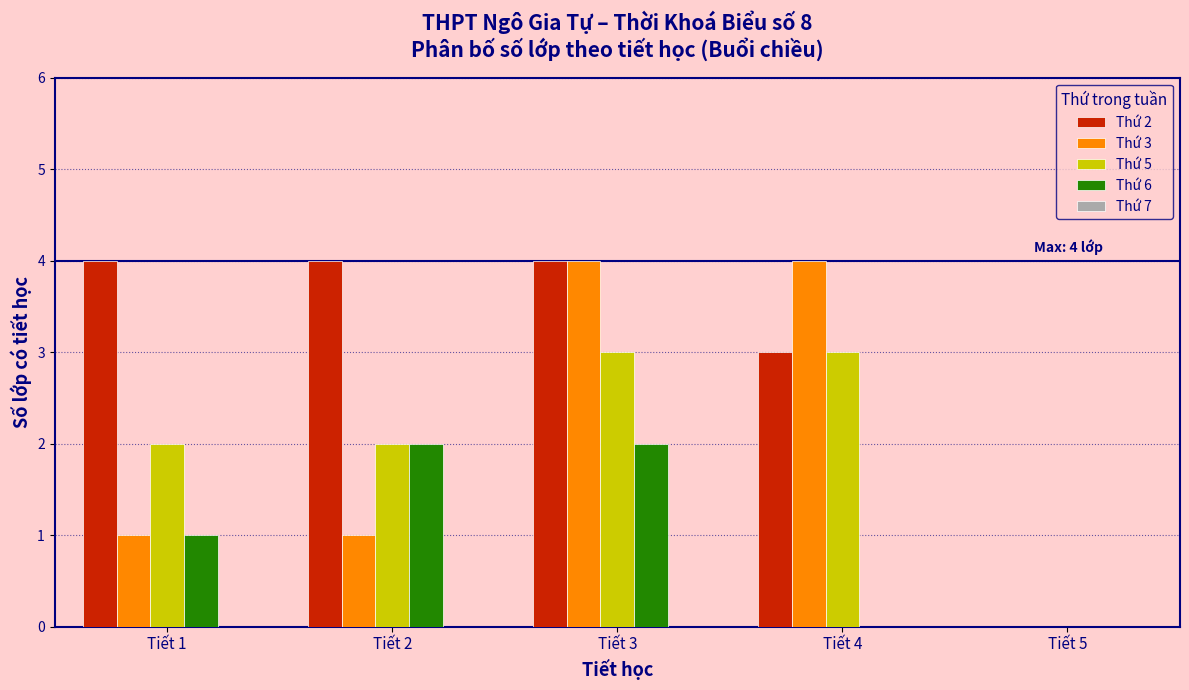

The value of Thứ 3 at Tiết 4 is 3. True or false?

False